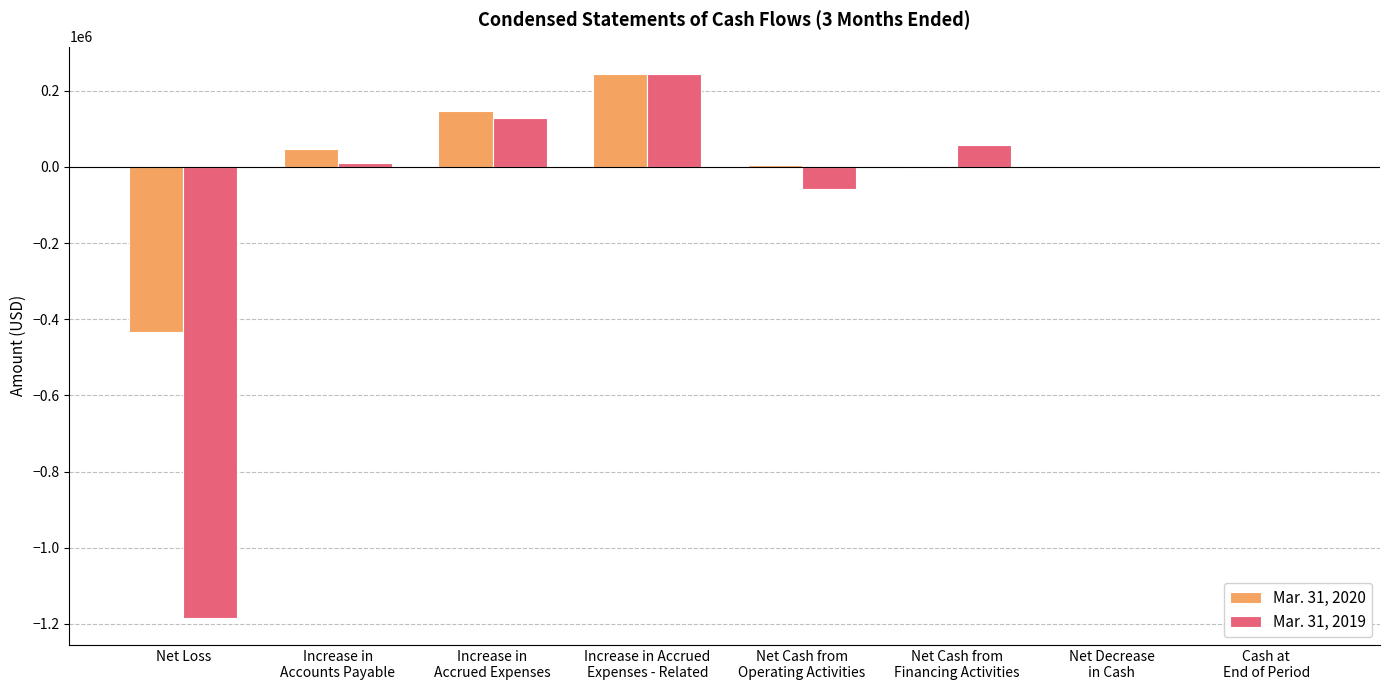

What is the sum of the Mar. 31, 2019 values at Increase in
Accrued Expenses and Net Cash from
Financing Activities?

186416